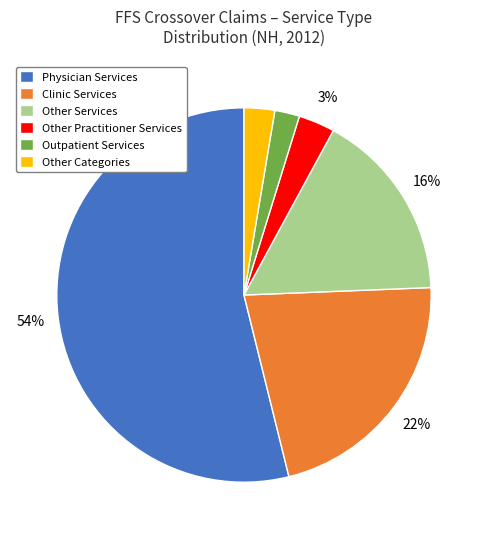

How many slices are in this pie chart?

6